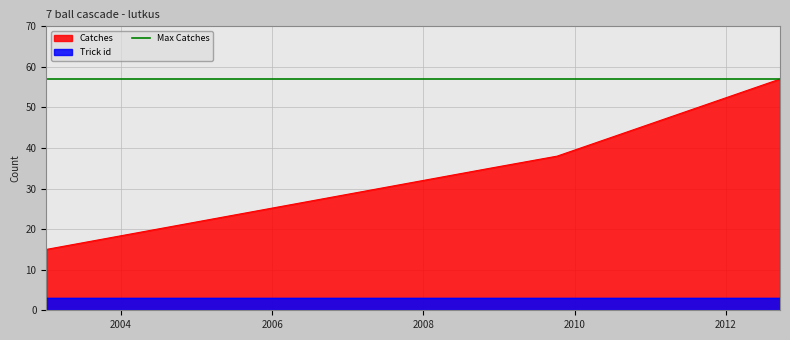

True or false: there are more than 1 points higher than both neighbors.

False